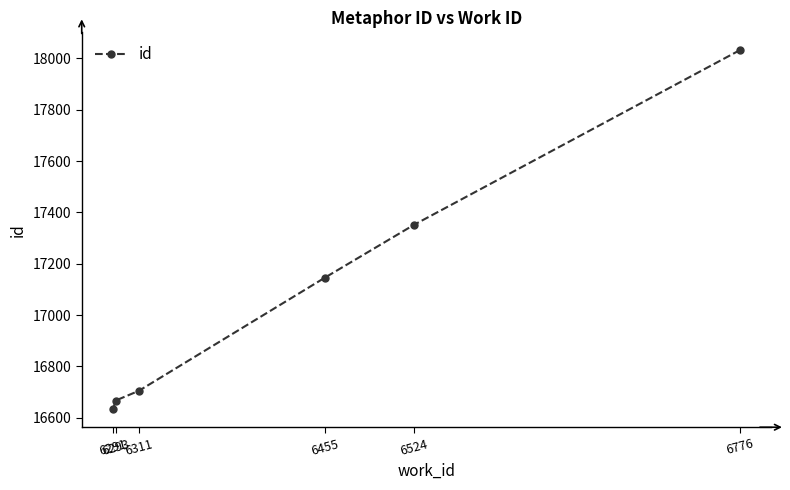

Between 6291 and 6524, which is larger?

6524